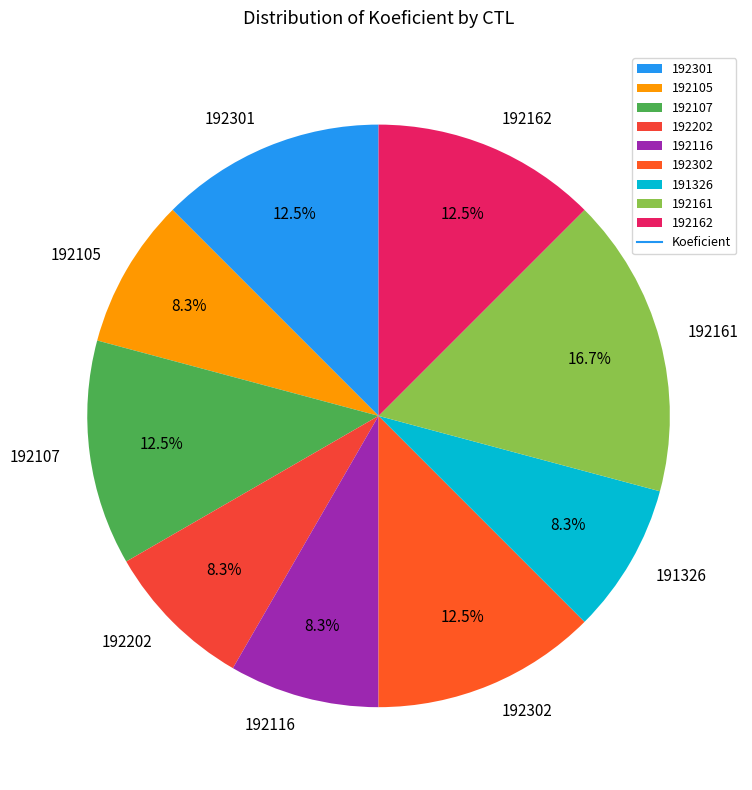

What is the total percentage of 192107 and 192202?

20.8%